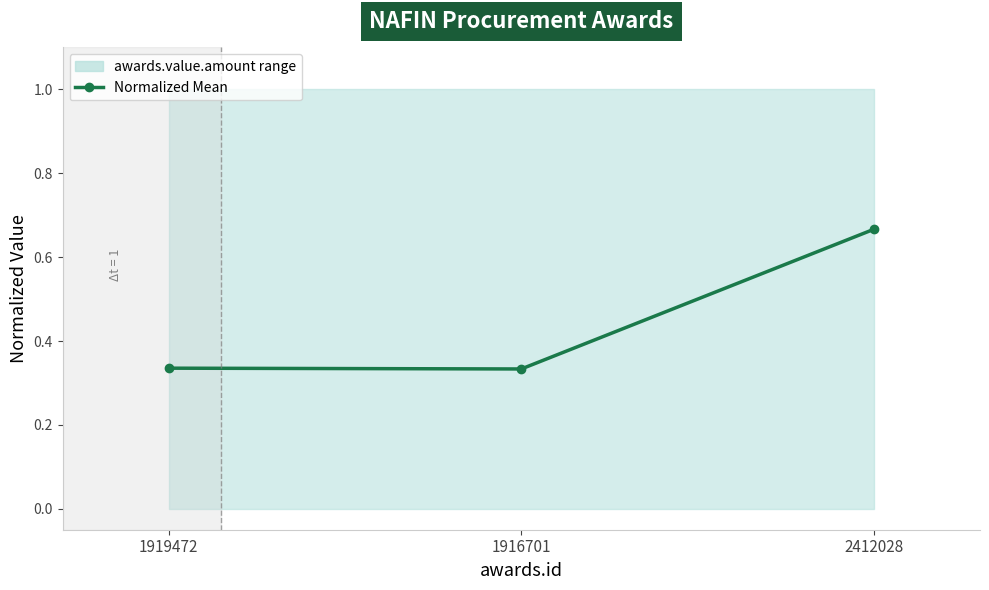

What is the label of the 1st point from the right?

2412028